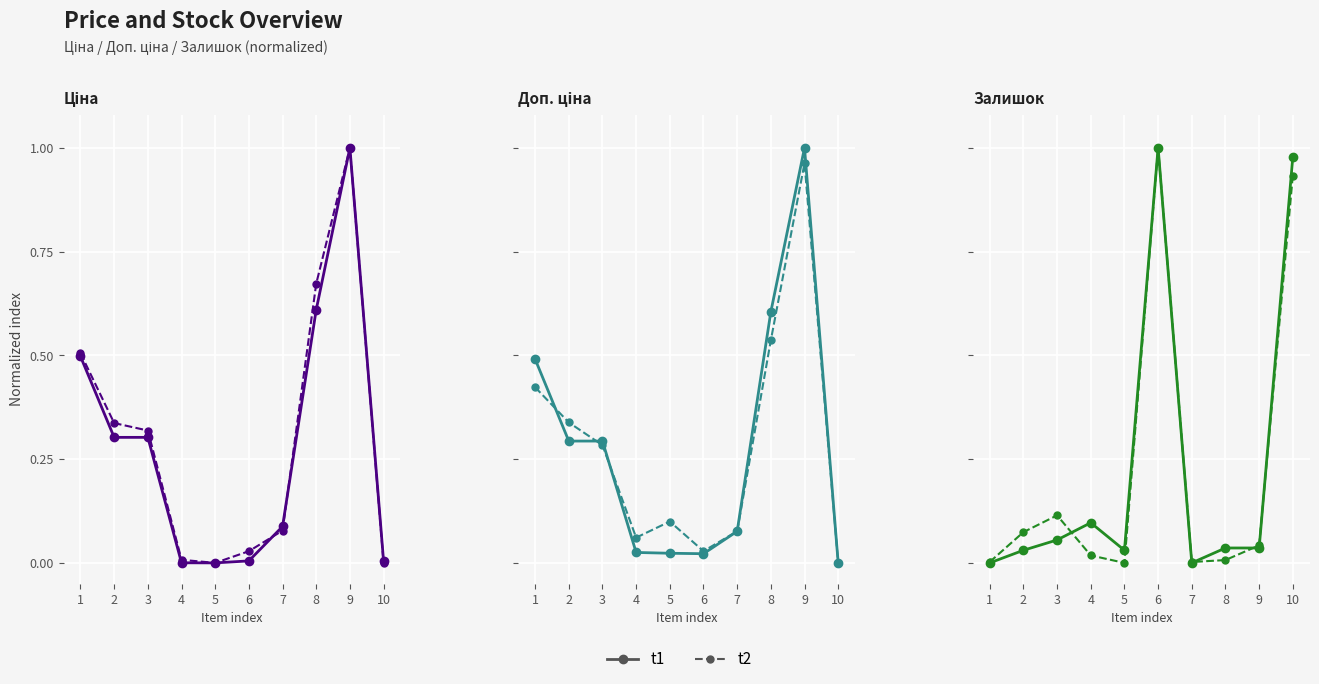

Where do t2 and t1 first cross each other?

3 and 4